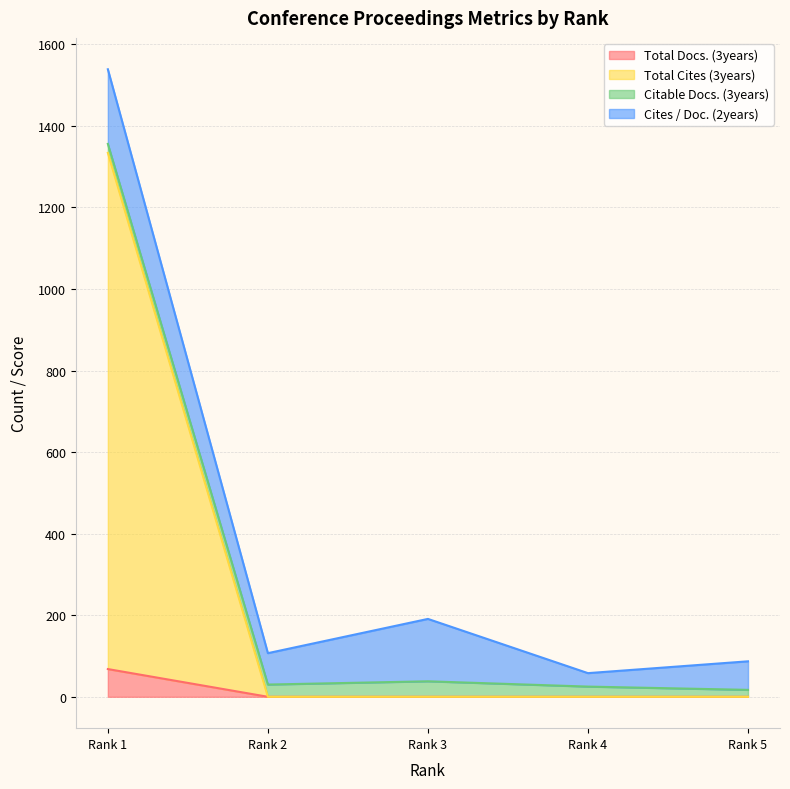

True or false: Total Cites (3years) and Total Docs. (3years) intersect in this chart.

False